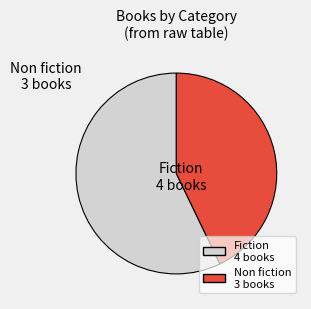

What is the largest slice in the pie chart?

Fiction